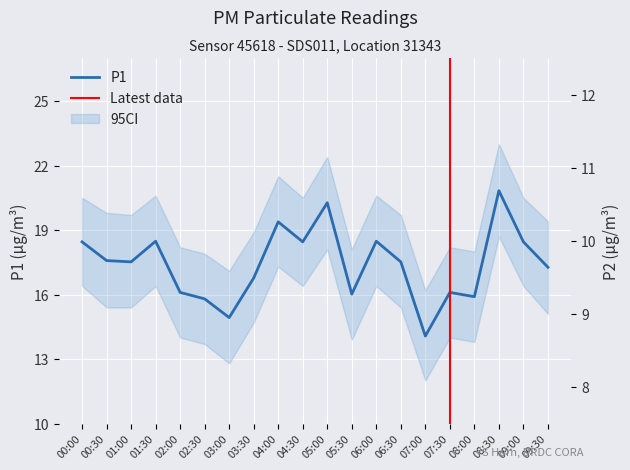

Between 04:00 and 02:00, which is larger?

04:00